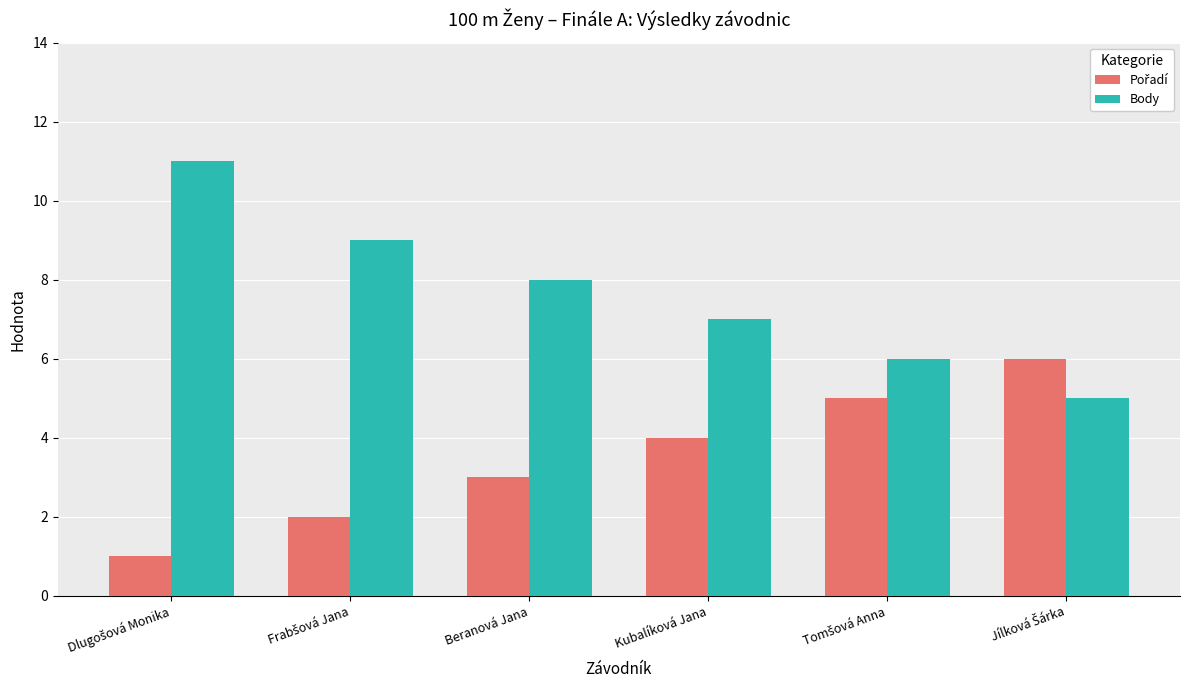

What is the minimum value for Body?

5